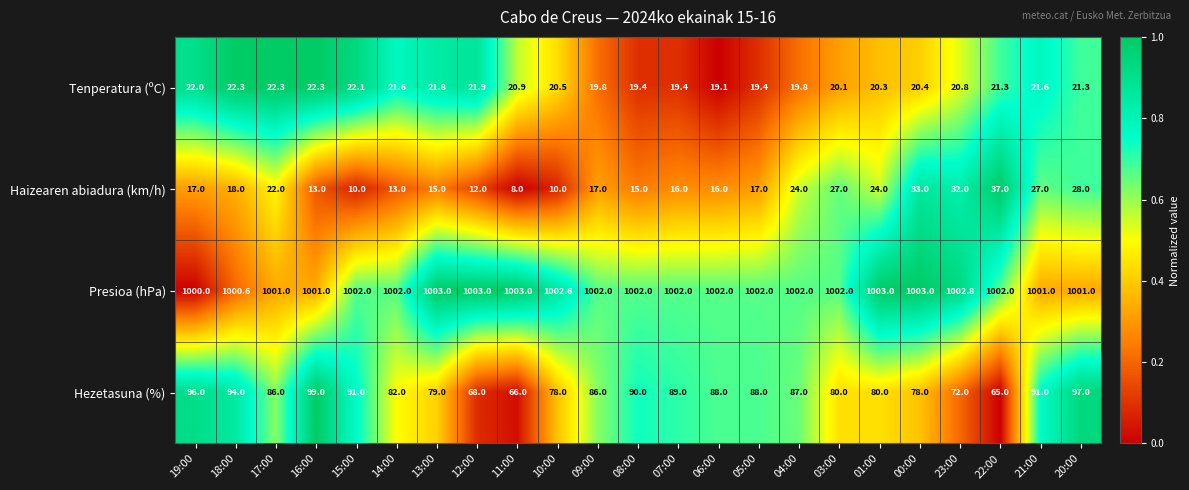

What is the maximum value for Hezetasuna (%)?

99.0